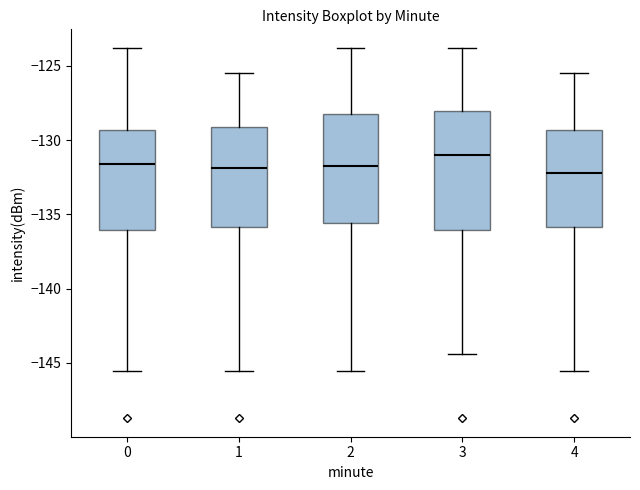

Which box's median line is the highest?

3